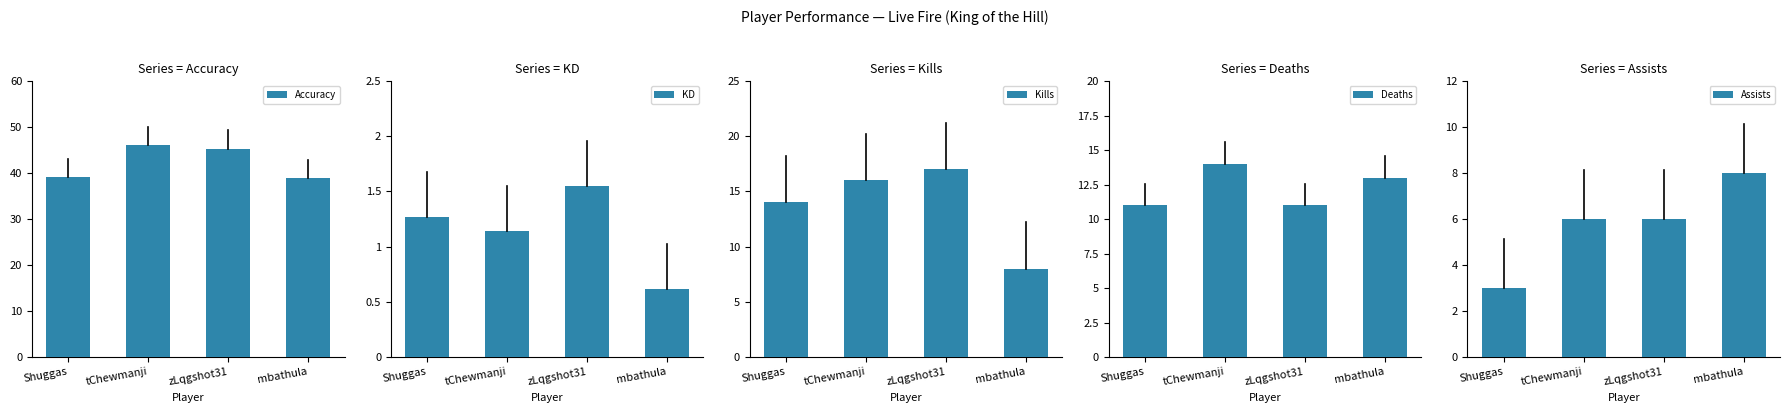

What is the spread (max minus min) of values at mbathula?

38.2